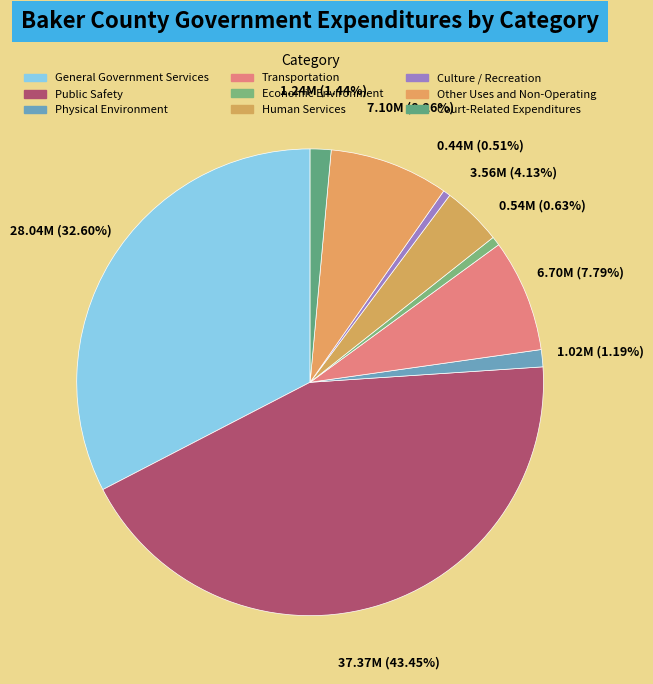

Is there a majority slice in this chart?

No